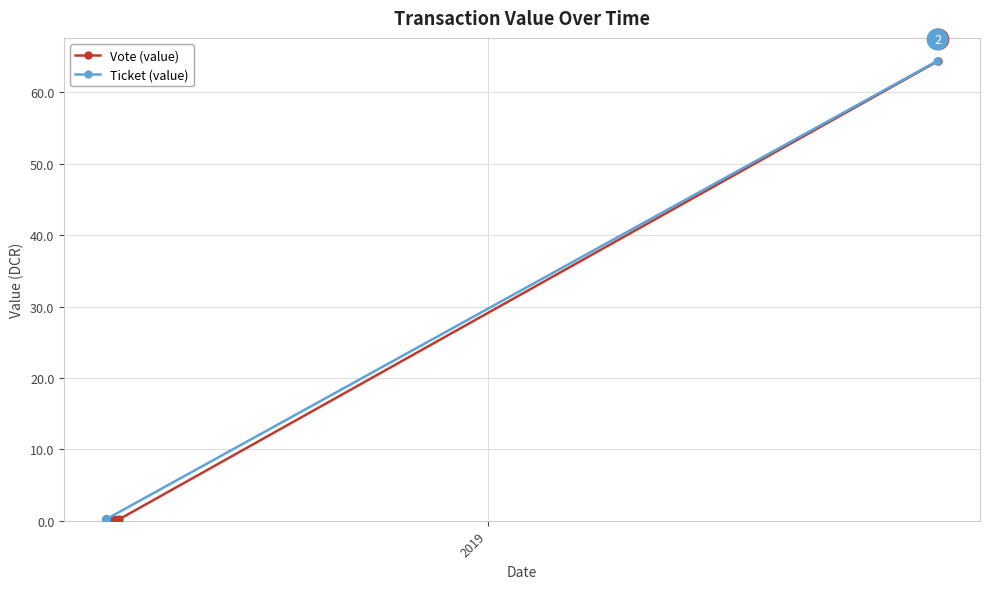

Which series has the largest total across all categories?

Vote (value)